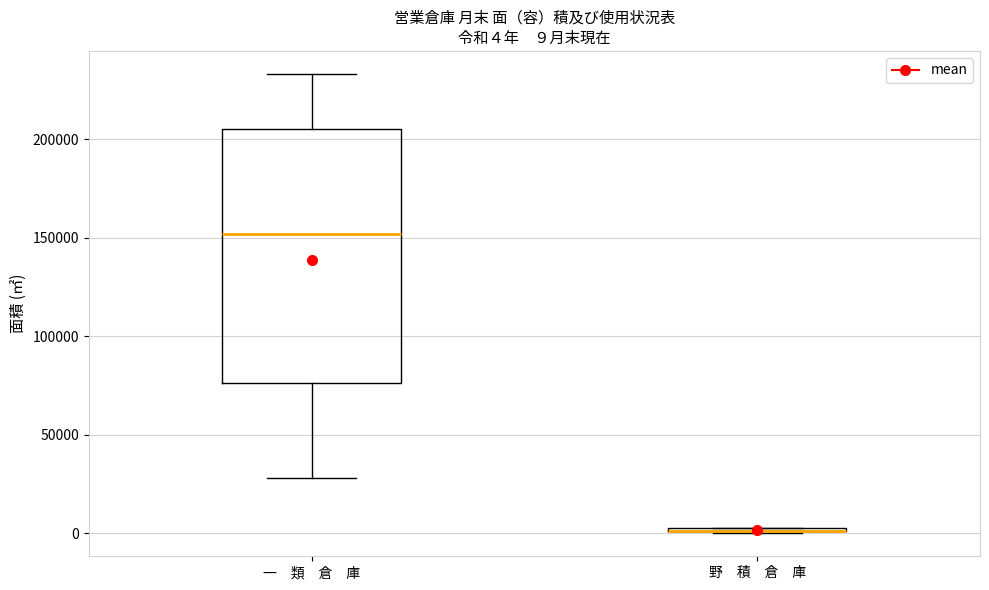

Comparing the boxes themselves (not the whiskers), which one is the tallest?

一 類 倉 庫